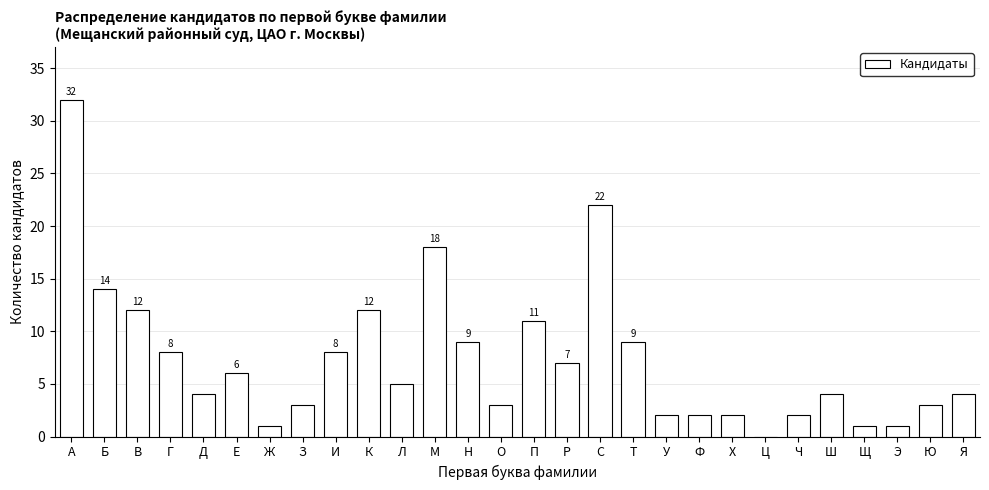

Reading left to right, what are all the values shown in this chart?

А=32	Б=14	В=12	Г=8	Д=4	Е=6	Ж=1	З=3	И=8	К=12	Л=5	М=18	Н=9	О=3	П=11	Р=7	С=22	Т=9	У=2	Ф=2	Х=2	Ц=0	Ч=2	Ш=4	Щ=1	Э=1	Ю=3	Я=4